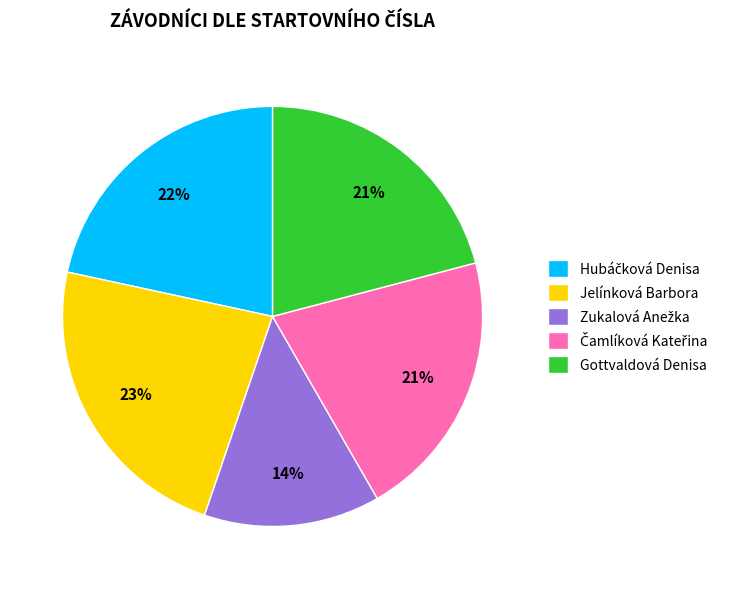

Is there a majority slice in this chart?

No